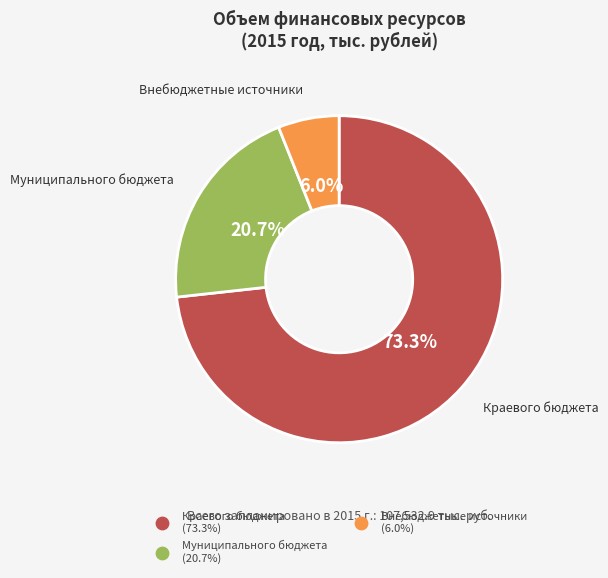

How many slices are in this pie chart?

3